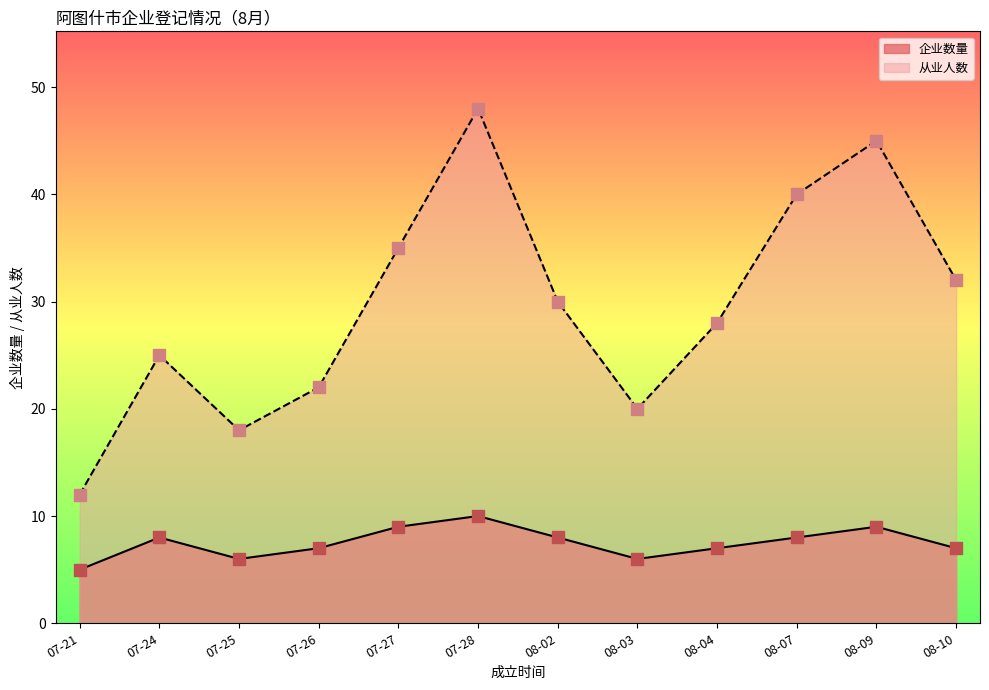

Is the value of 从业人数 at 07-25 greater than the value of 企业数量 at 08-02?

Yes